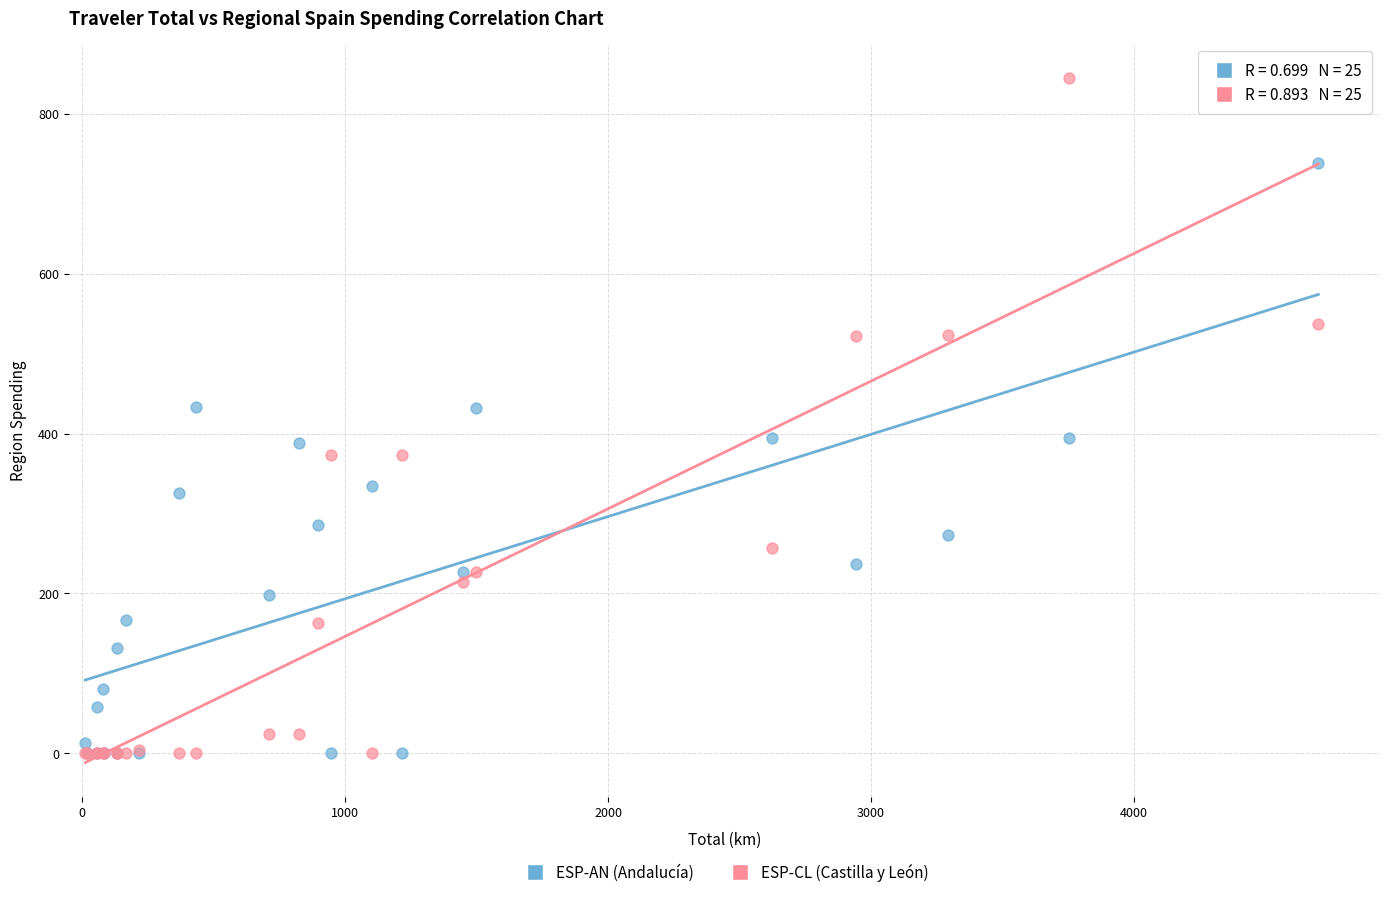

What are all the series names shown in the legend?

ESP-AN (Andalucía), ESP-CL (Castilla y León)